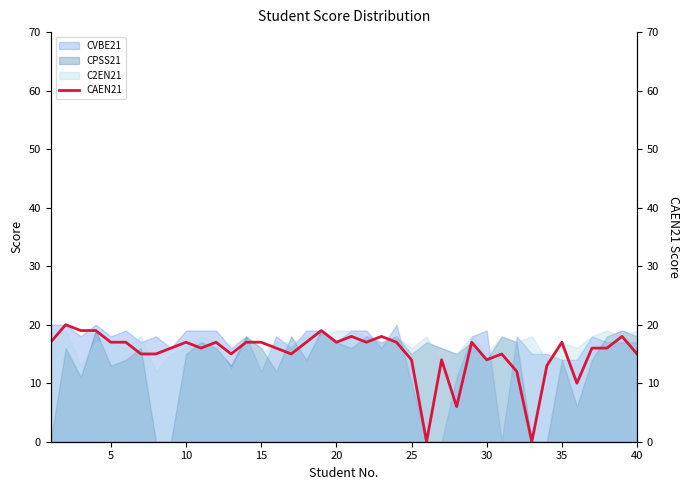

The value of CPSS21 at 5 is 13. True or false?

True